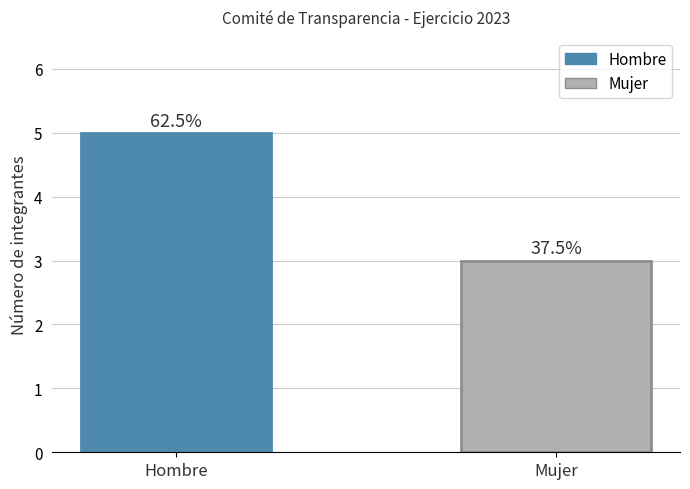

List the labels in order of value, largest first.

Hombre, Mujer